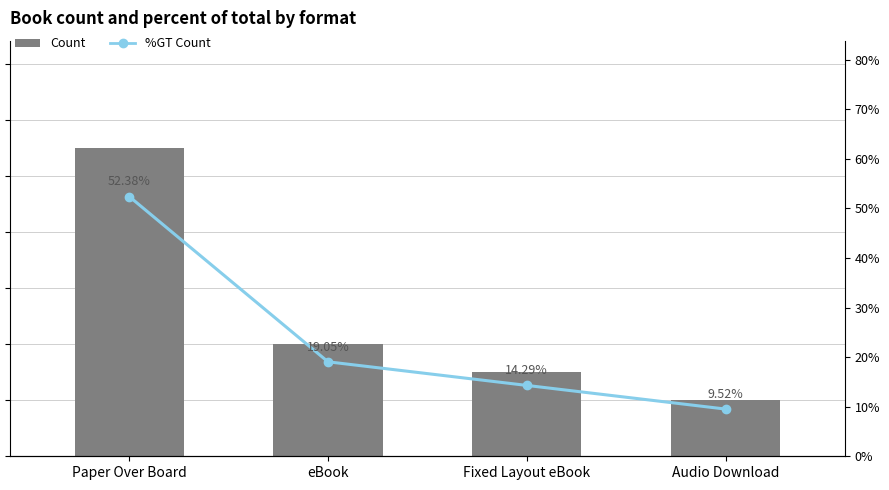

What is the difference between the second highest and second lowest values in the %GT Count series?

4.8